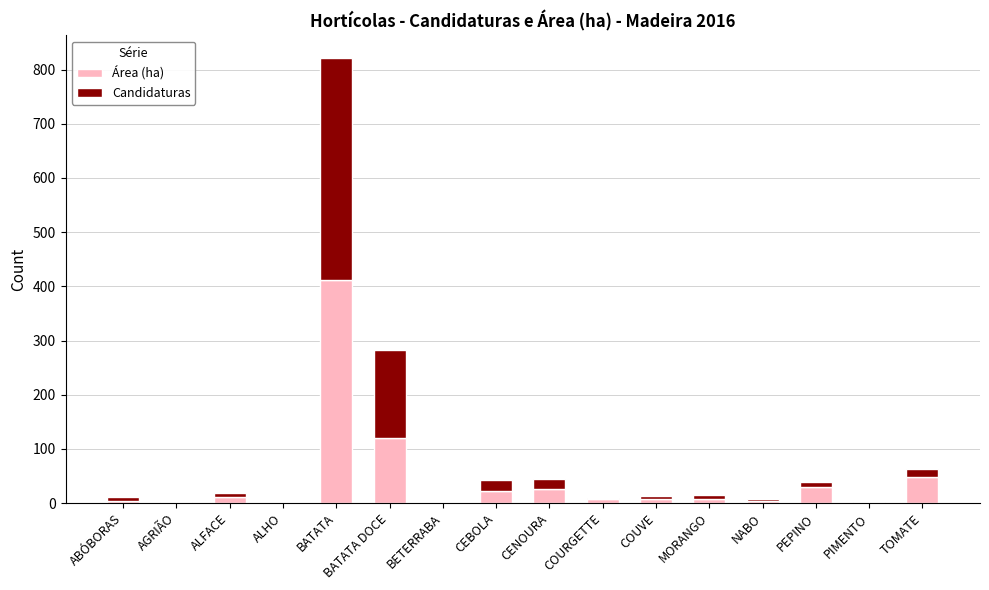

True or false: Área (ha) has a value of 29.8 at PEPINO.

True